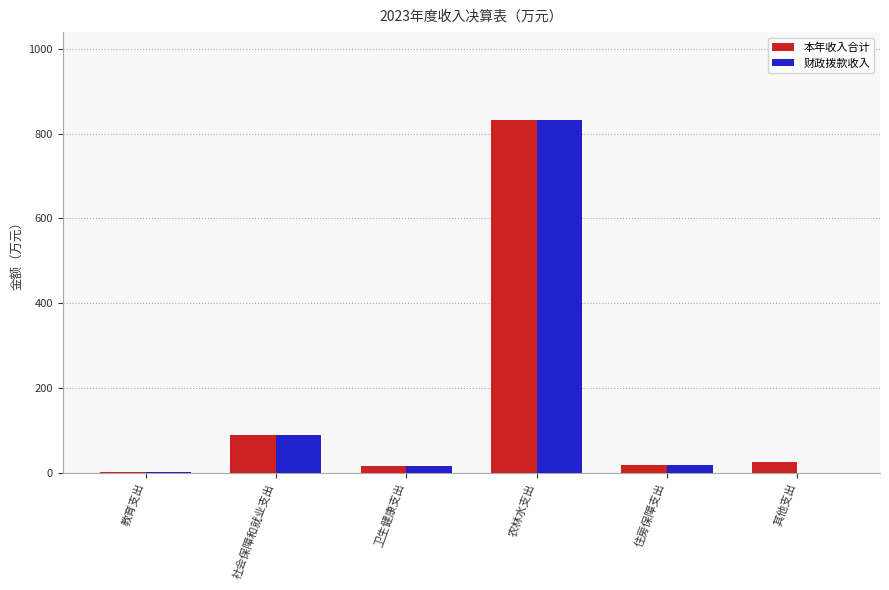

At which label is 财政拨款收入 closest to 416?

社会保障和就业支出